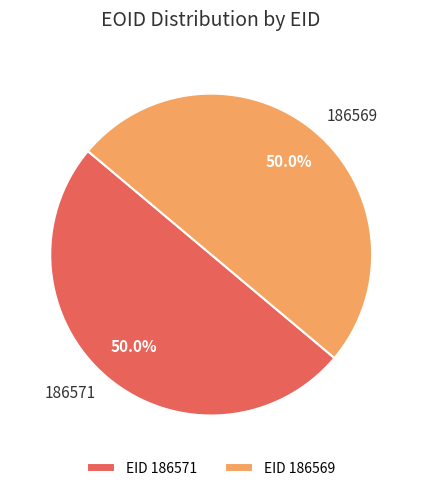

Do 186569 and 186571 together represent more than half of the pie?

Yes